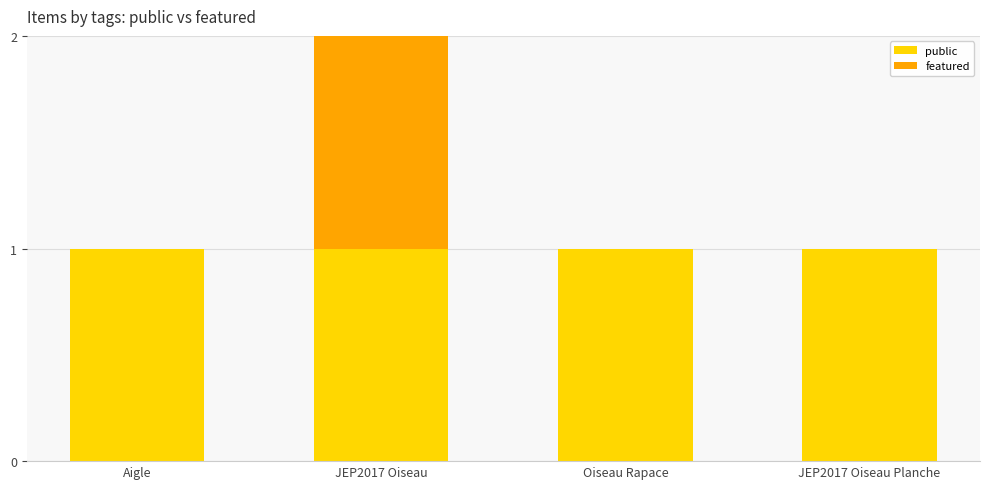

What are all the series names shown in the legend?

public, featured